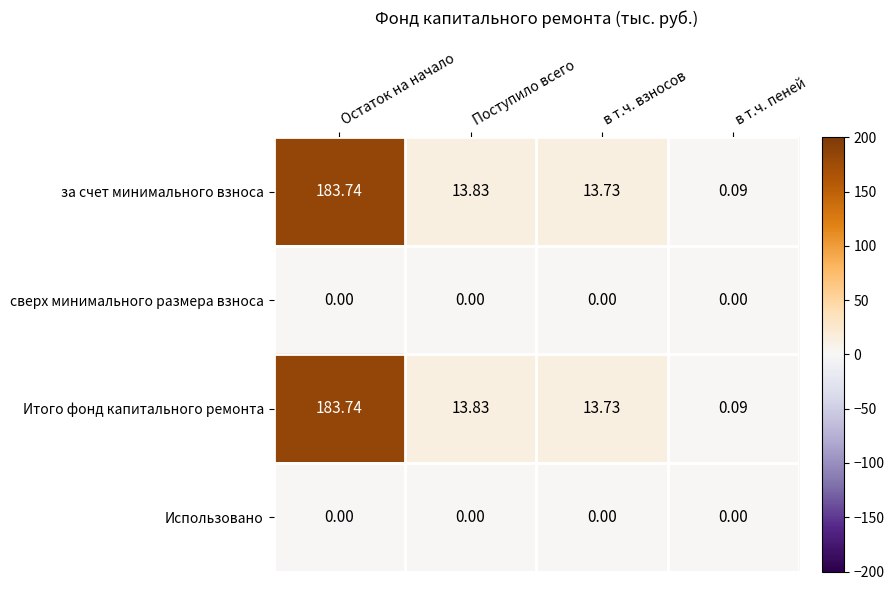

Which category has the lowest value in the Итого фонд капитального ремонта series?

в т.ч. пеней